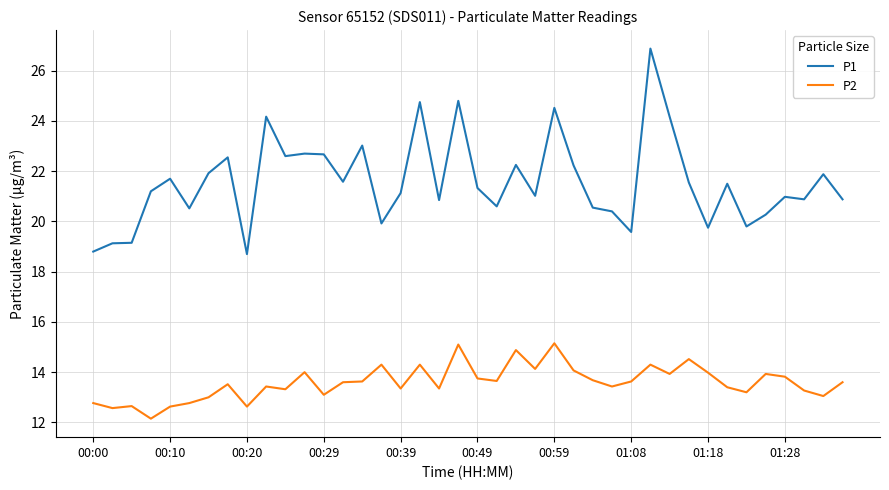

Which series has the largest range (max minus min)?

P1